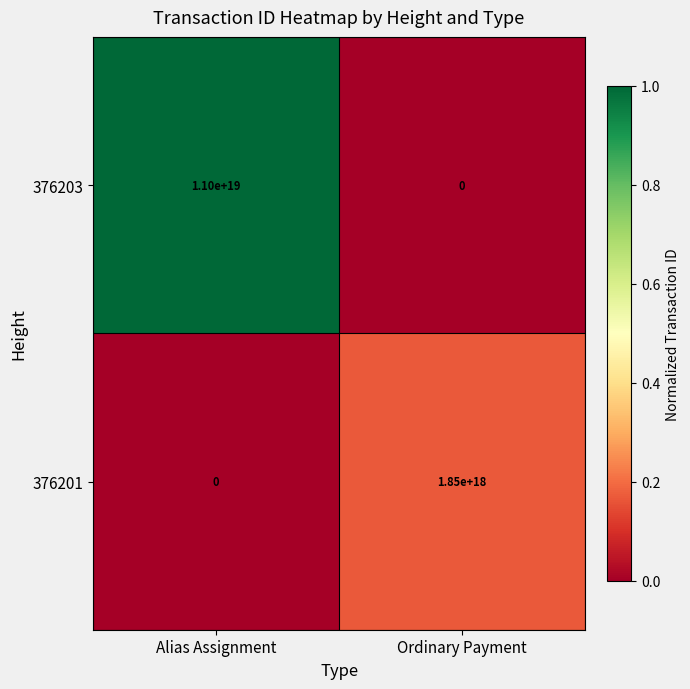

Which series has the widest spread of values?

376203